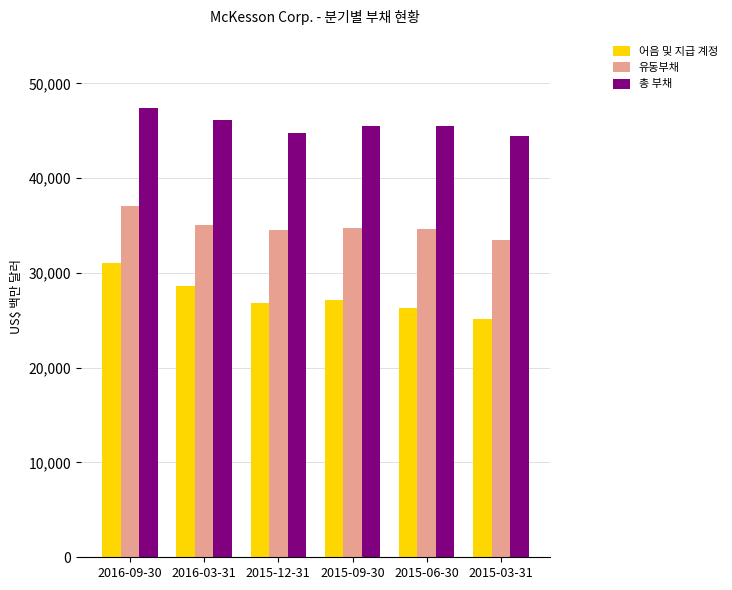

The value of 유동부채 at 2015-12-31 is 51054. True or false?

False